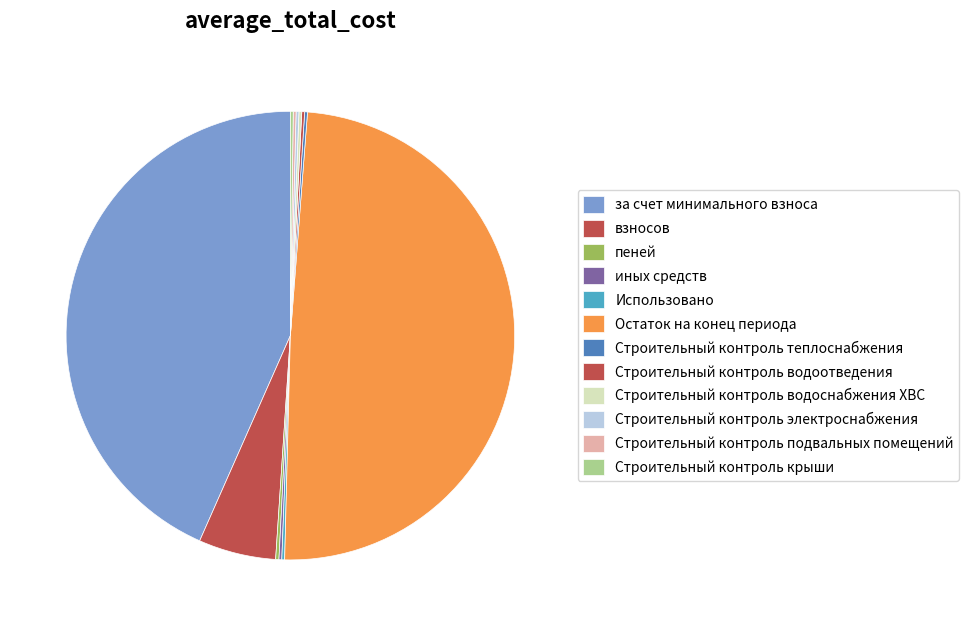

Is there a majority slice in this chart?

No